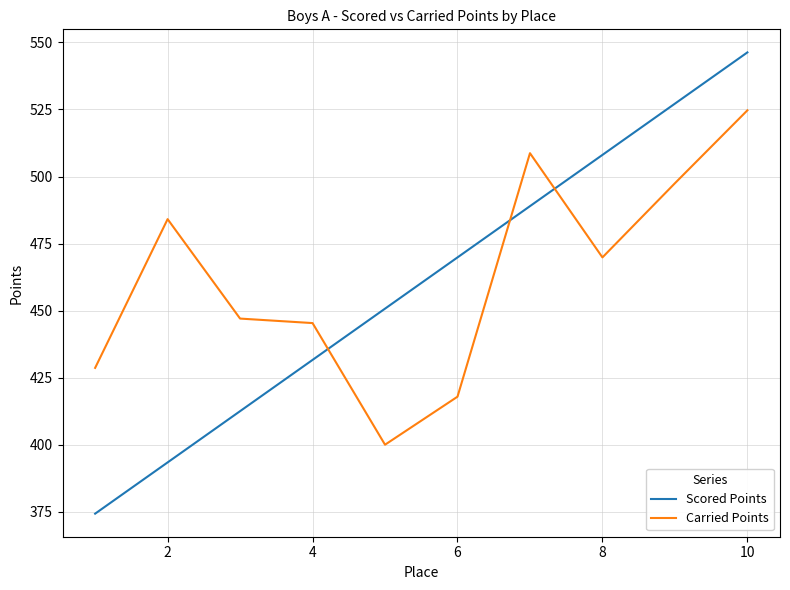

At how many categories does at least one series exceed 538?

1